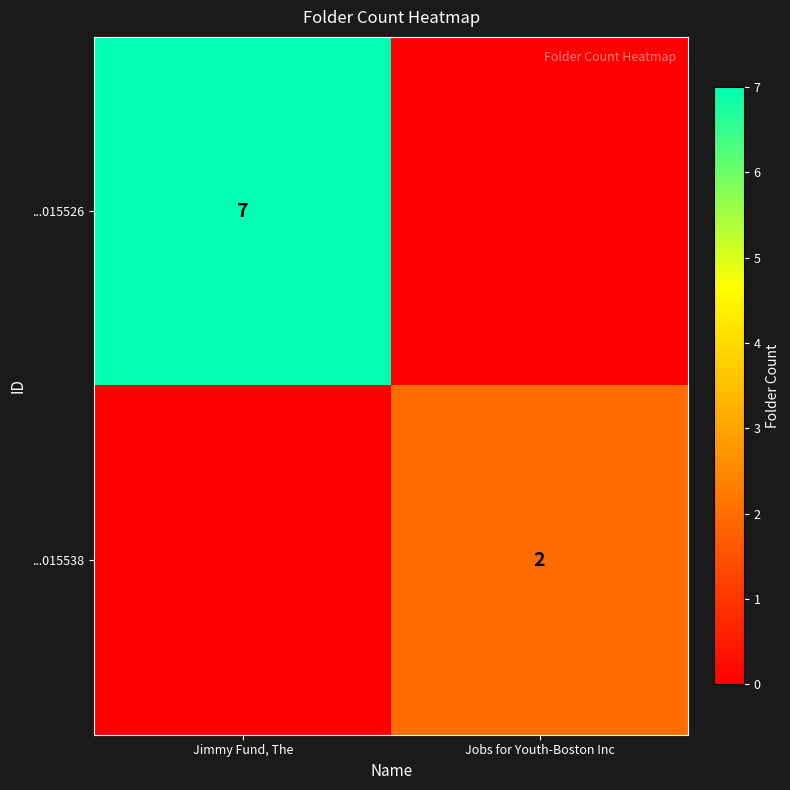

Is it true that ...015538 equals 3 at Jobs for Youth-Boston Inc?

False